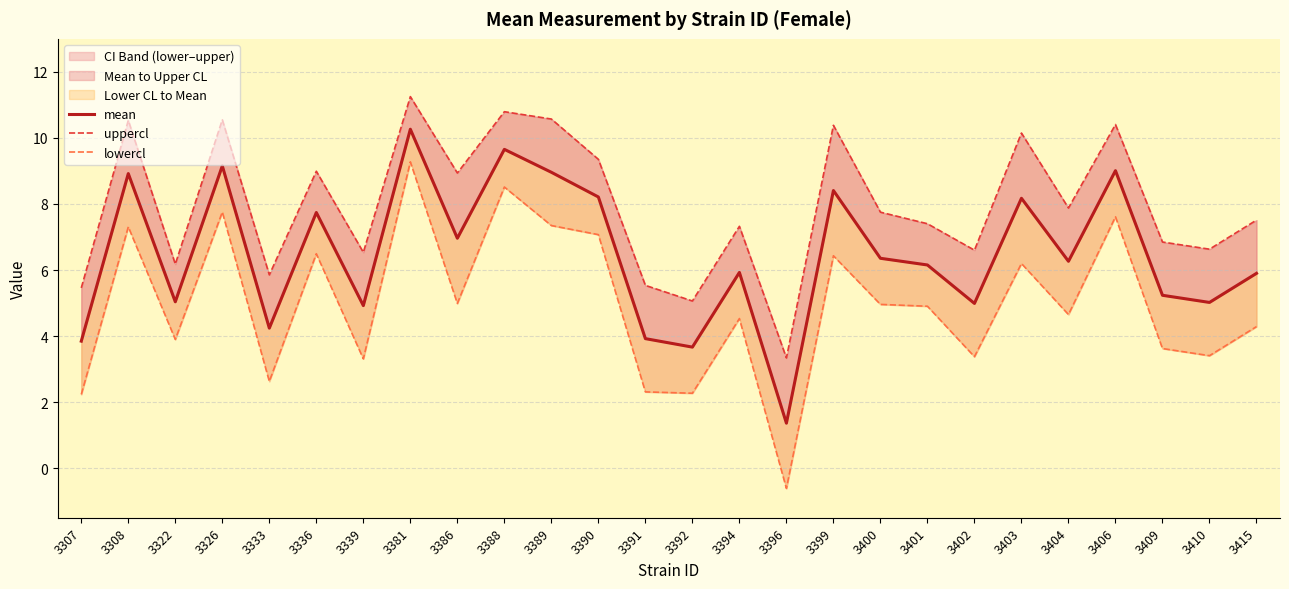

At which category does mean reach its first local valley?

3322